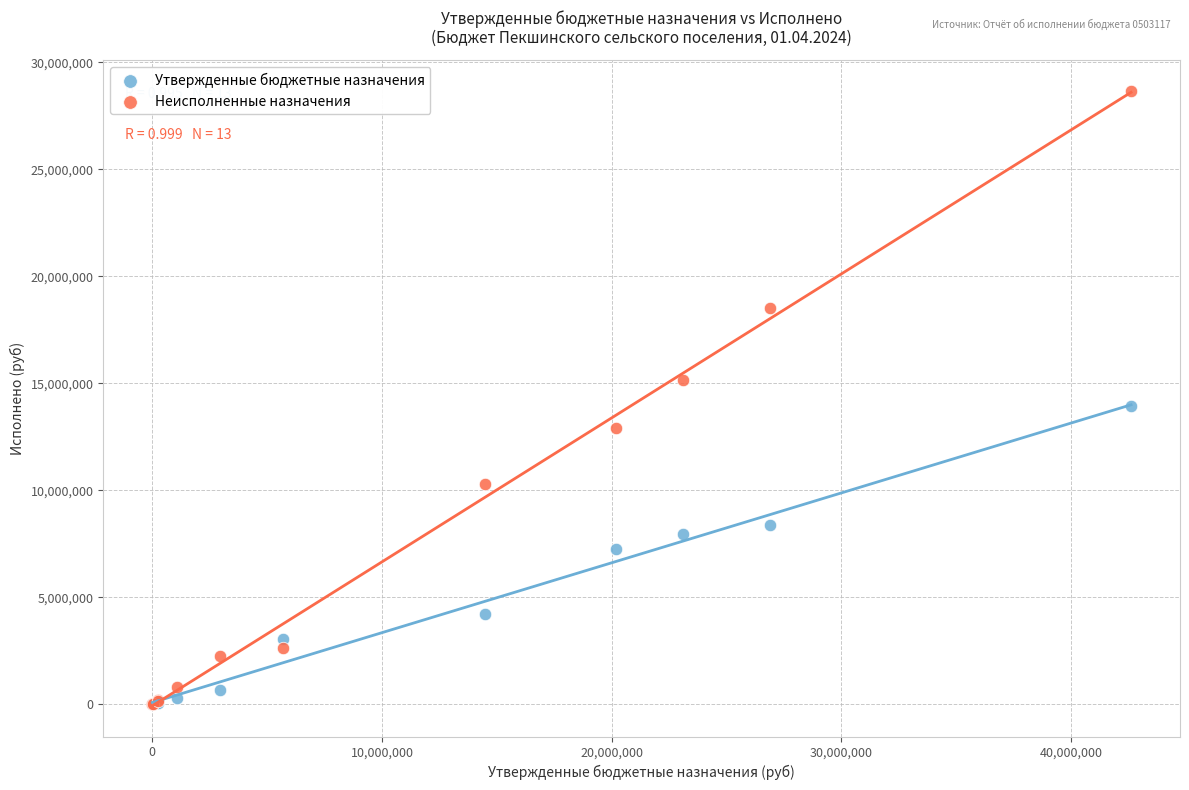

Which series has the widest spread of Y values?

Неисполненные назначения